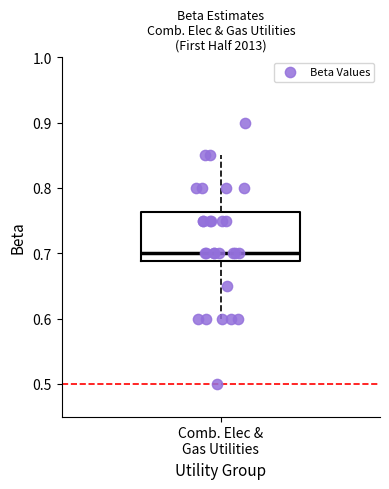

Transcribe this box plot: give where the median line is, the range the box spans, and where the two whiskers end, as read against the y-axis. The values are not printed on the chart, so give them approximately, as read against the axis.

median 0.70, box 0.69 to 0.76, whiskers 0.60 to 0.85